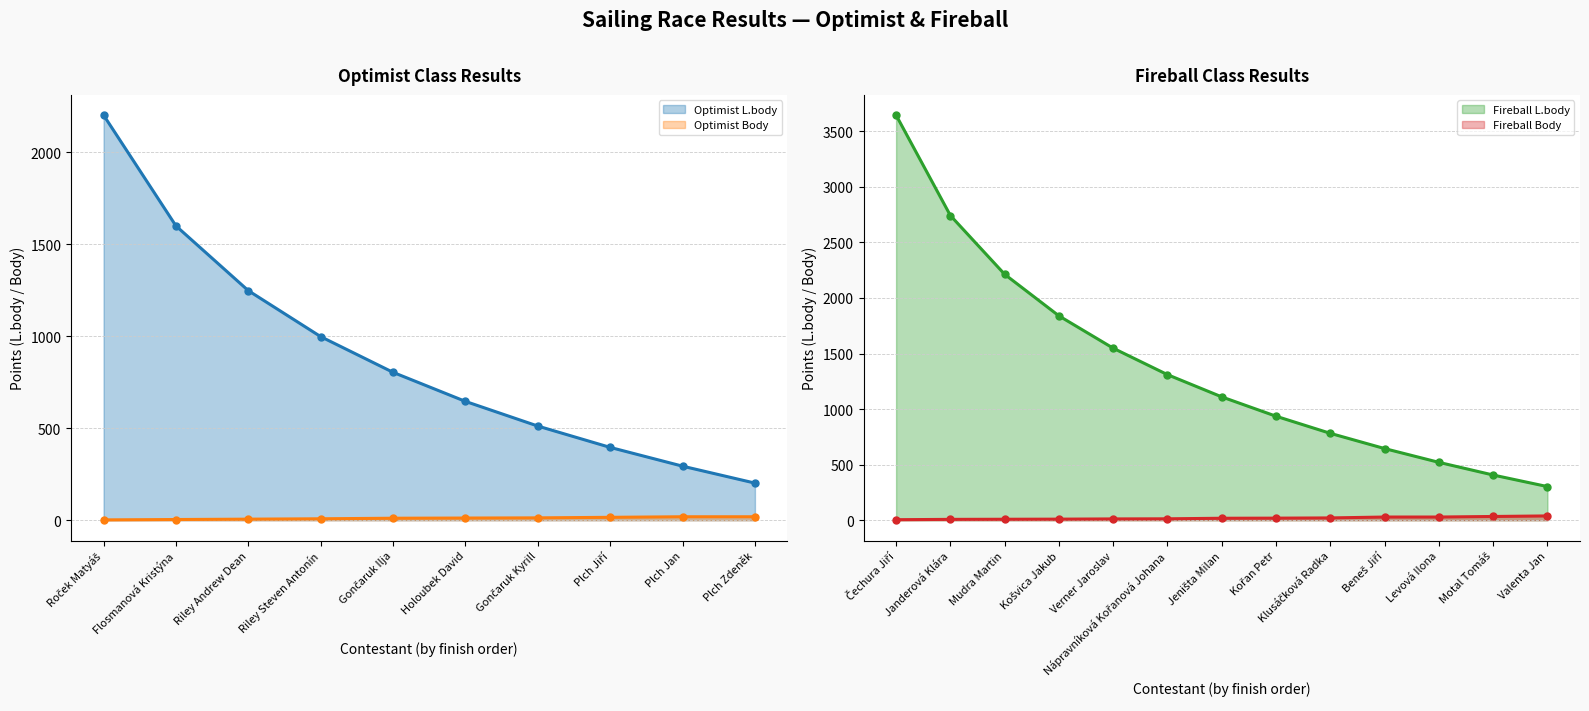

True or false: Optimist L.body has more than 0 interior local peaks.

False